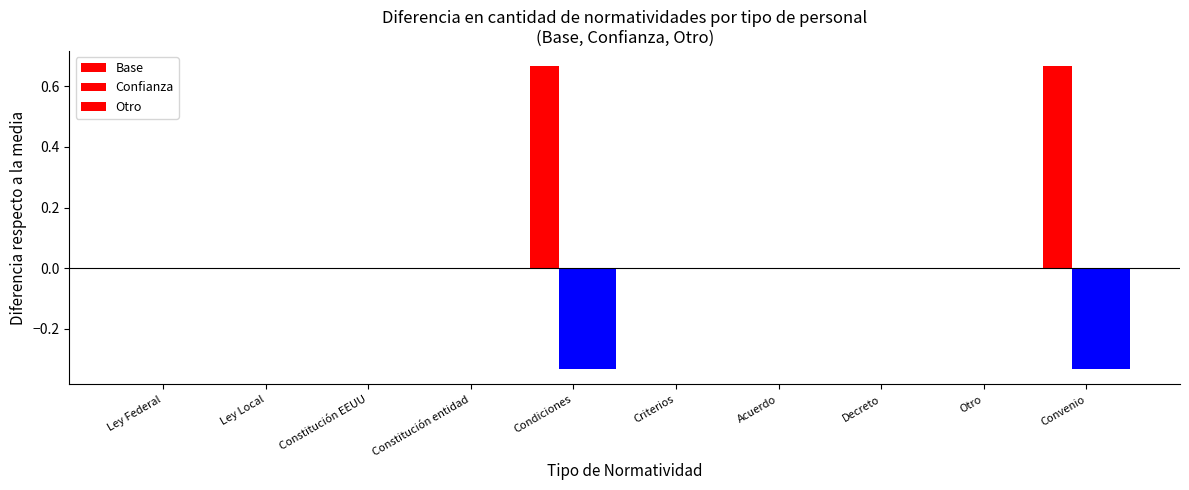

How many groups of bars are there?

10